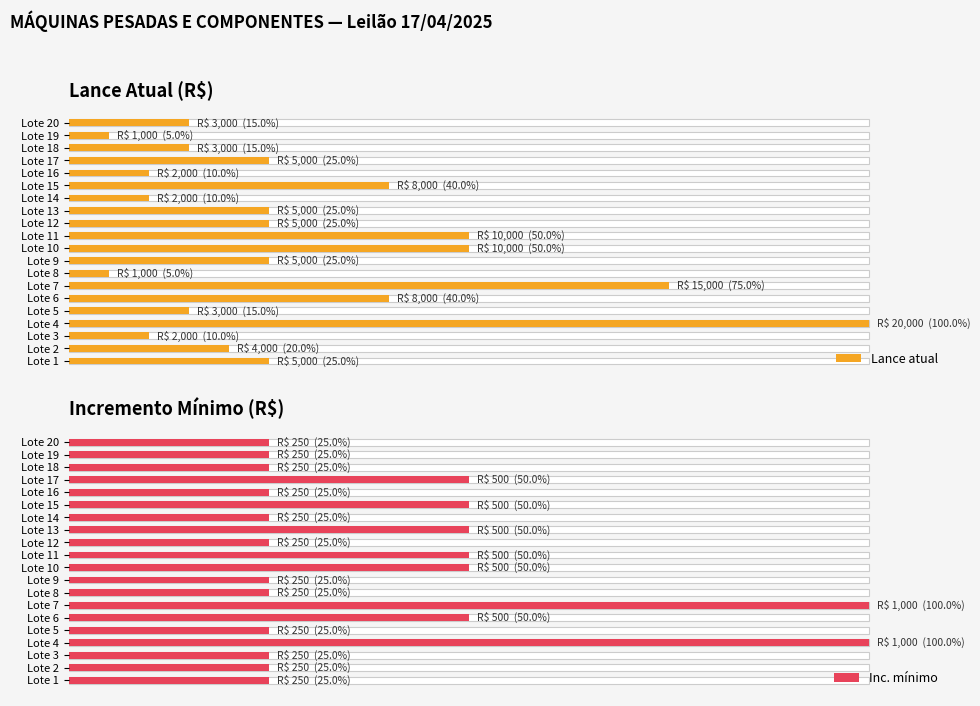

Which series has the largest range (max minus min)?

Lance atual